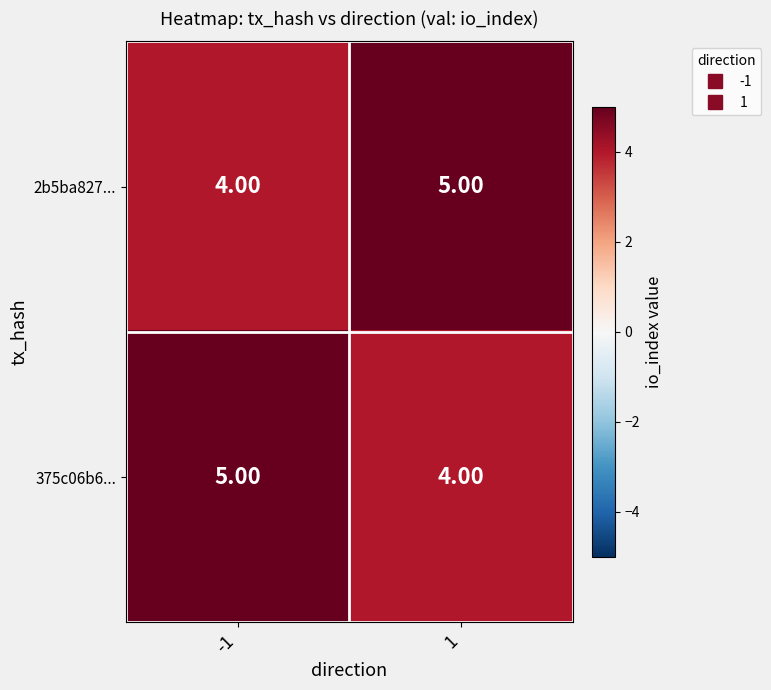

What is the sum of the 375c06b6... values at 1 and -1?

9